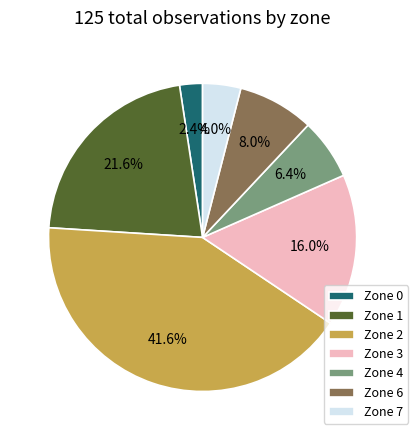

Rank the categories by value from lowest to highest.

Zone 0, Zone 7, Zone 4, Zone 6, Zone 3, Zone 1, Zone 2